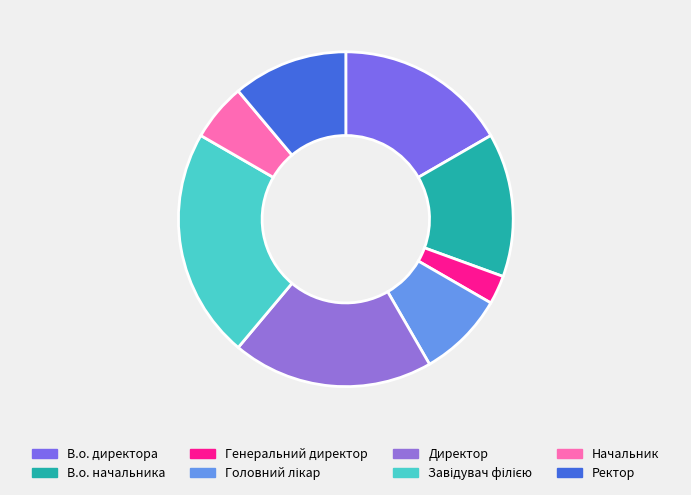

To the nearest percent, what is the combined percentage of Начальник and Ректор?

17%